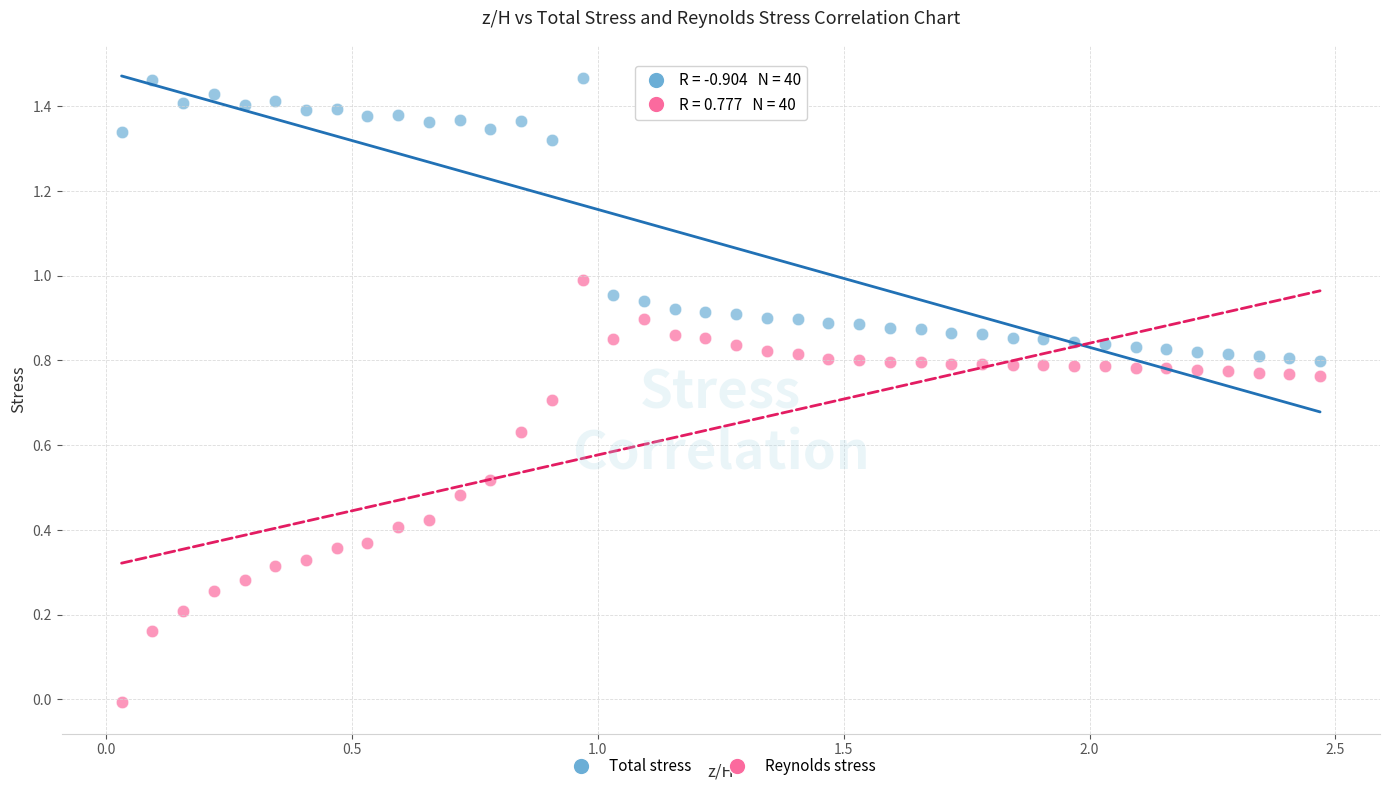

What are all the series names shown in the legend?

Total stress, Reynolds stress